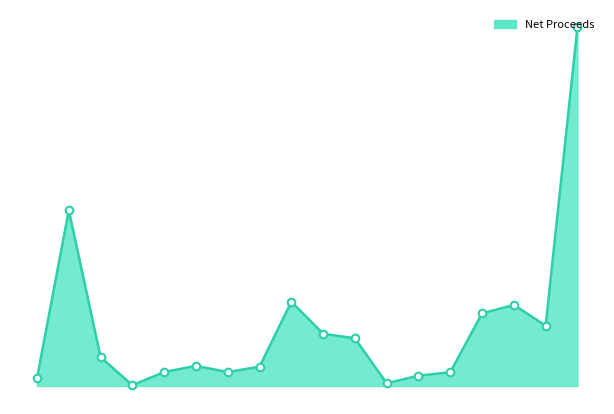

Does the chart have visible grid lines?

No